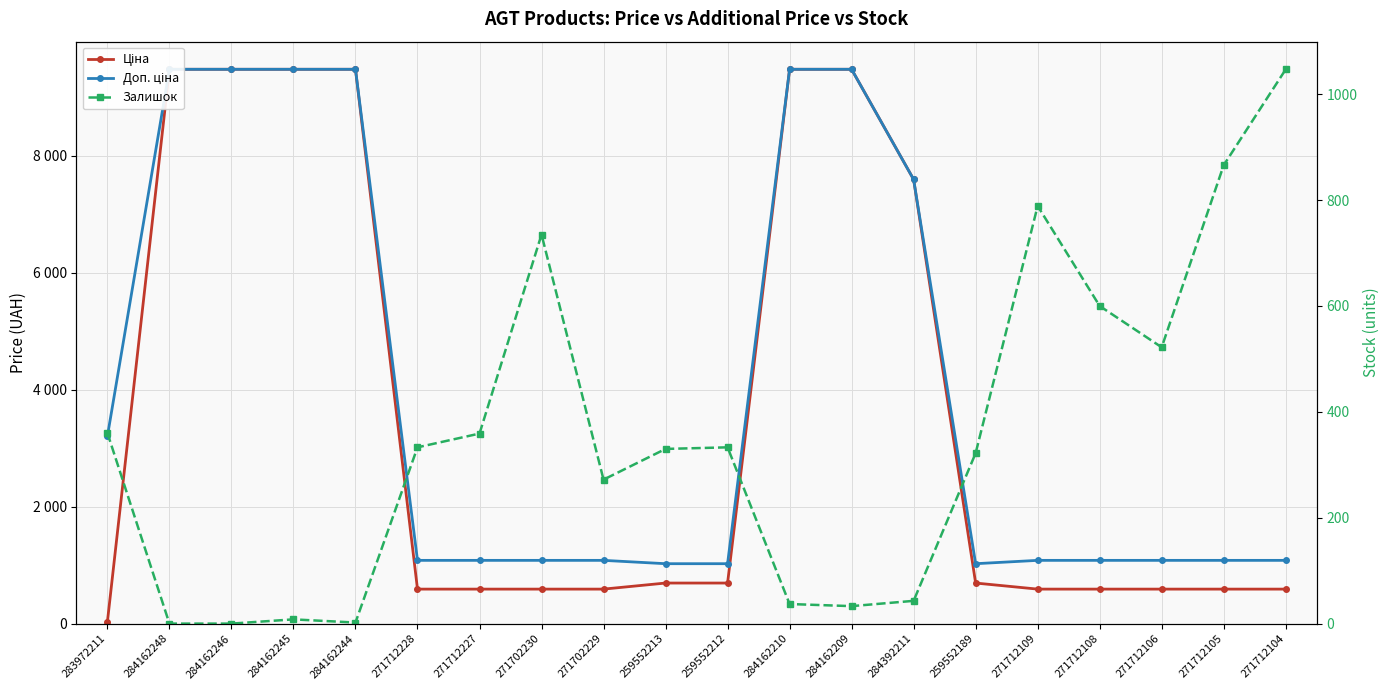

How many interior local valleys does the Залишок series have?

4